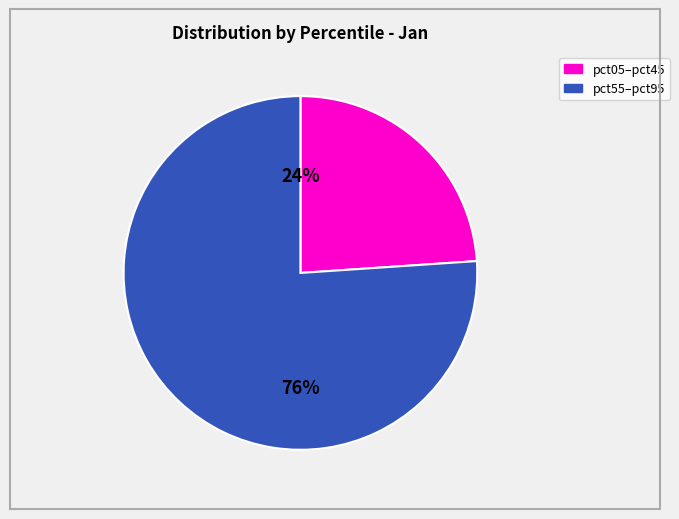

To the nearest percent, what is the difference between the largest and smallest slice percentages?

52%